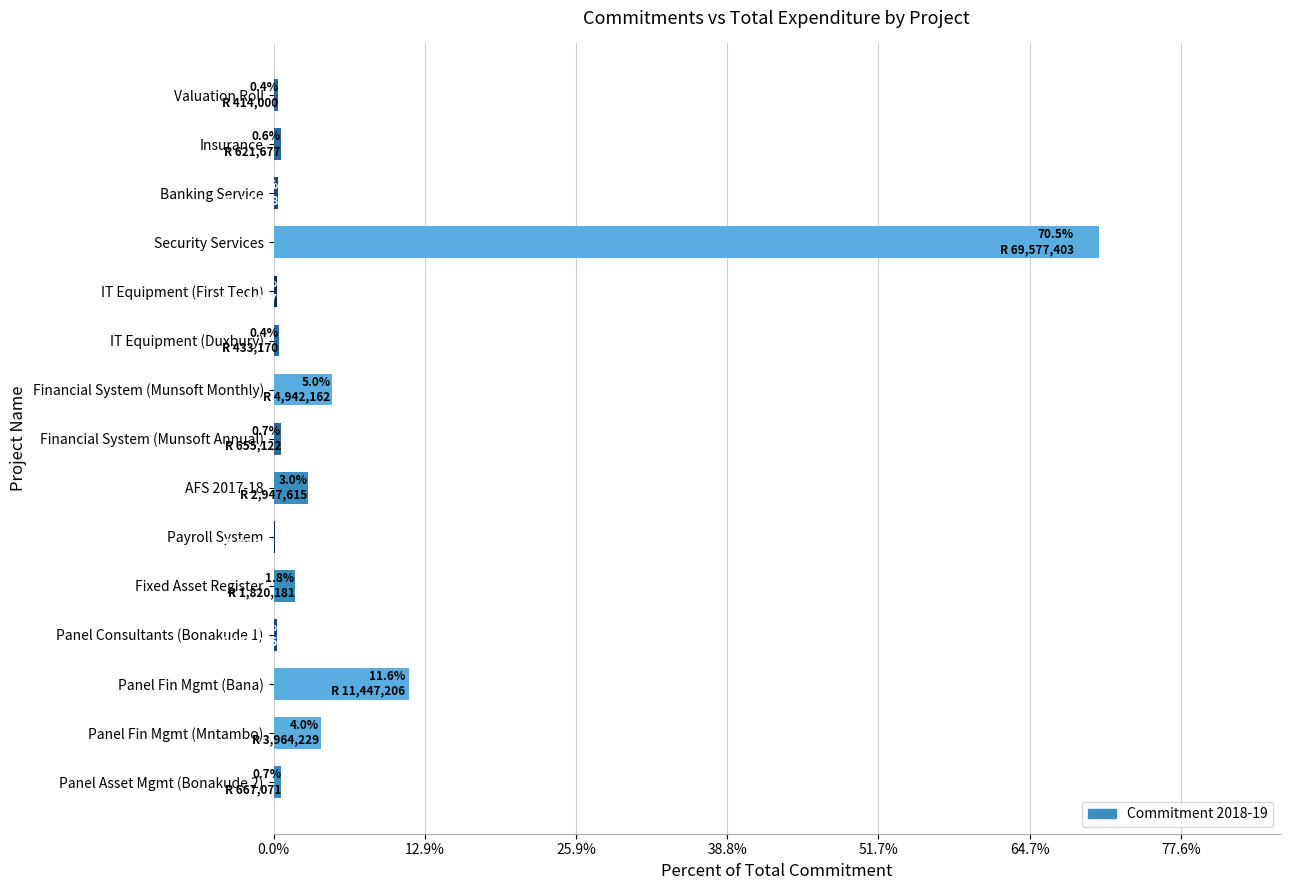

Is it true that the value at Panel Fin Mgmt (Bana) is 11.6?

True